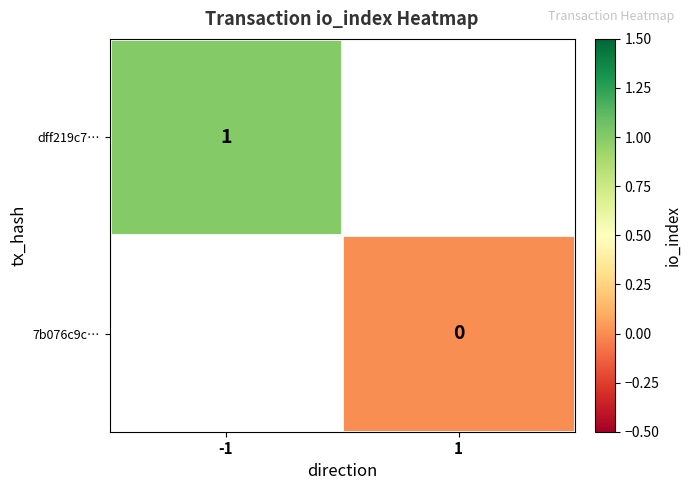

The value of dff219c7… at -1 is 1. True or false?

True